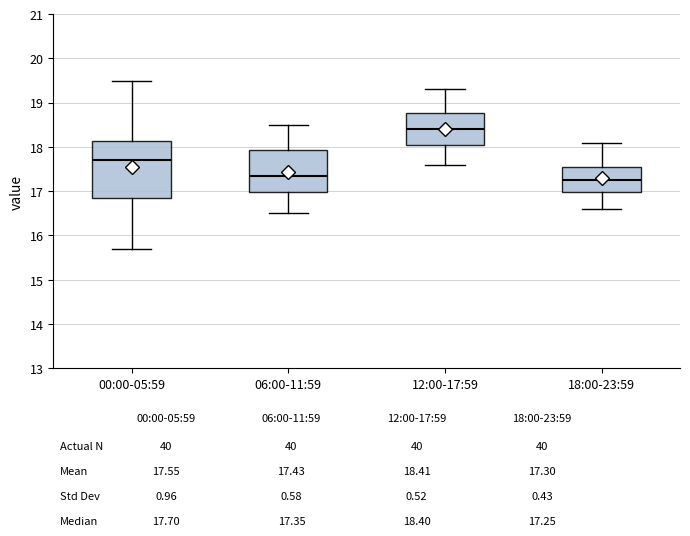

Reading left to right, transcribe this box plot: for each box, give where its median line is, the range the box spans, and where its two whiskers end, as read against the y-axis. The values are not printed on the chart, so give them approximately, as read against the axis.

00:00-05:59: median 17.7, box 16.9 to 18.1, whiskers 15.7 to 19.5
06:00-11:59: median 17.4, box 17.0 to 17.9, whiskers 16.5 to 18.5
12:00-17:59: median 18.4, box 18.1 to 18.8, whiskers 17.6 to 19.3
18:00-23:59: median 17.3, box 17.0 to 17.6, whiskers 16.6 to 18.1